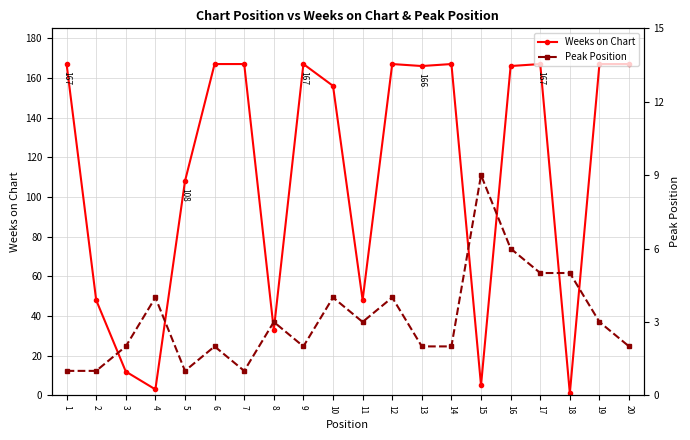

In Peak Position, how many points are lower than both neighbors (excluding endpoints)?

4